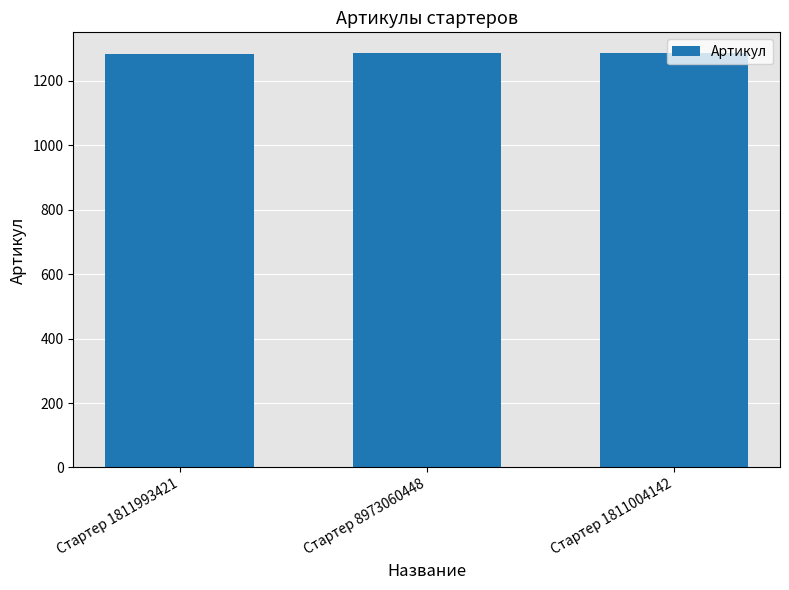

What is the ratio of the value at Стартер 1811004142 to the value at Стартер 8973060448?

1.0